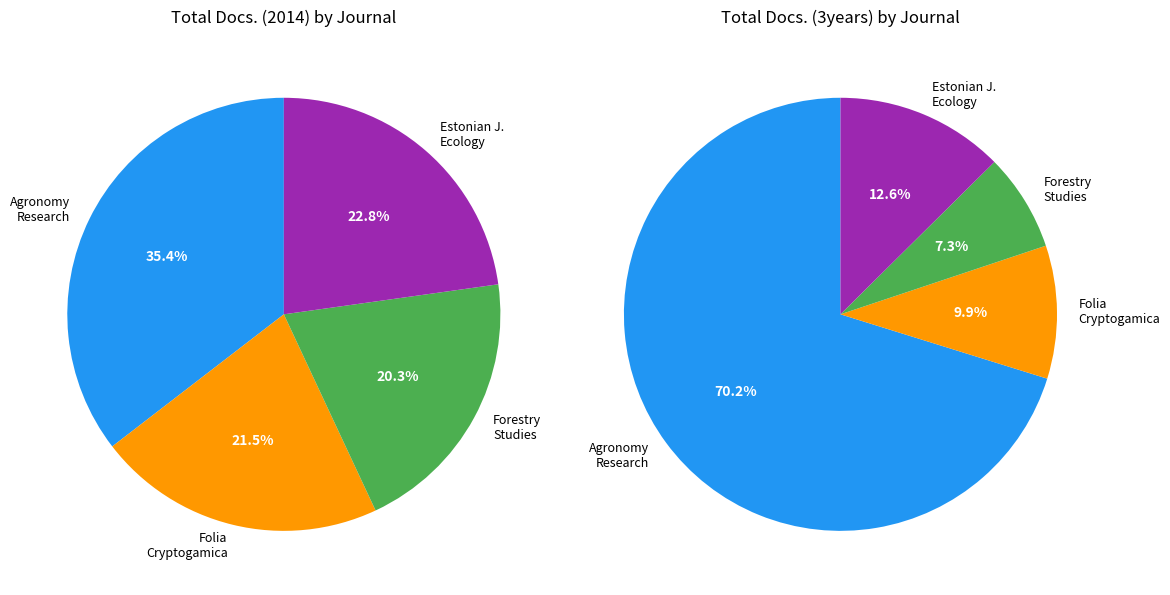

The Agronomy Research slice represents 70% of the pie. True or false?

True